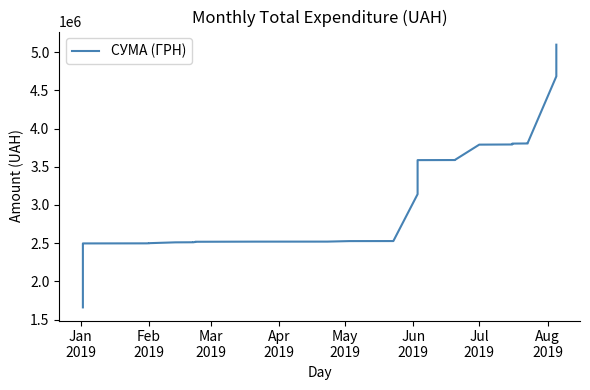

How many values are below 2519932?

15